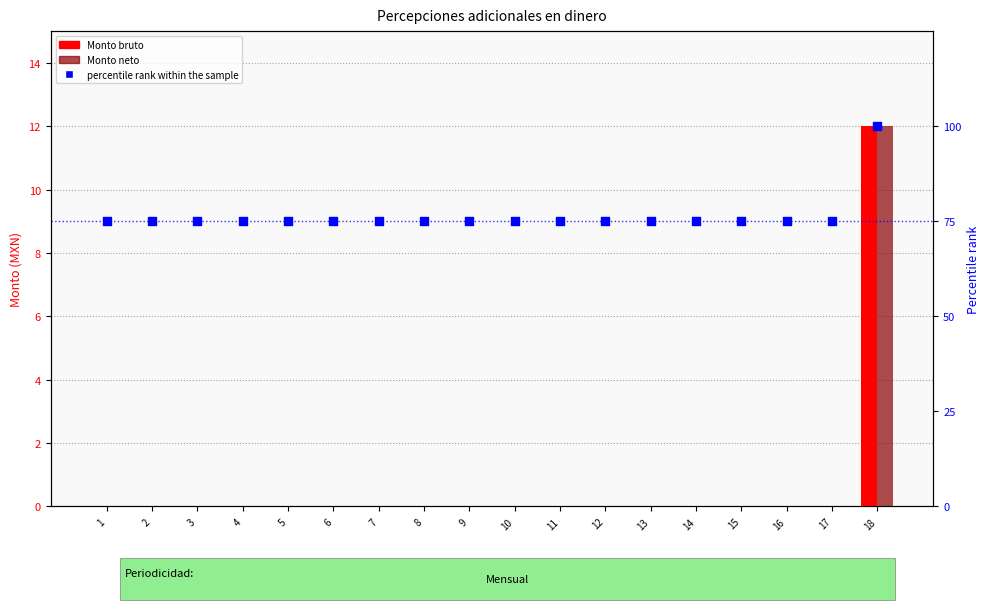

Which series has the largest Y range (max minus min)?

percentile rank within the sample